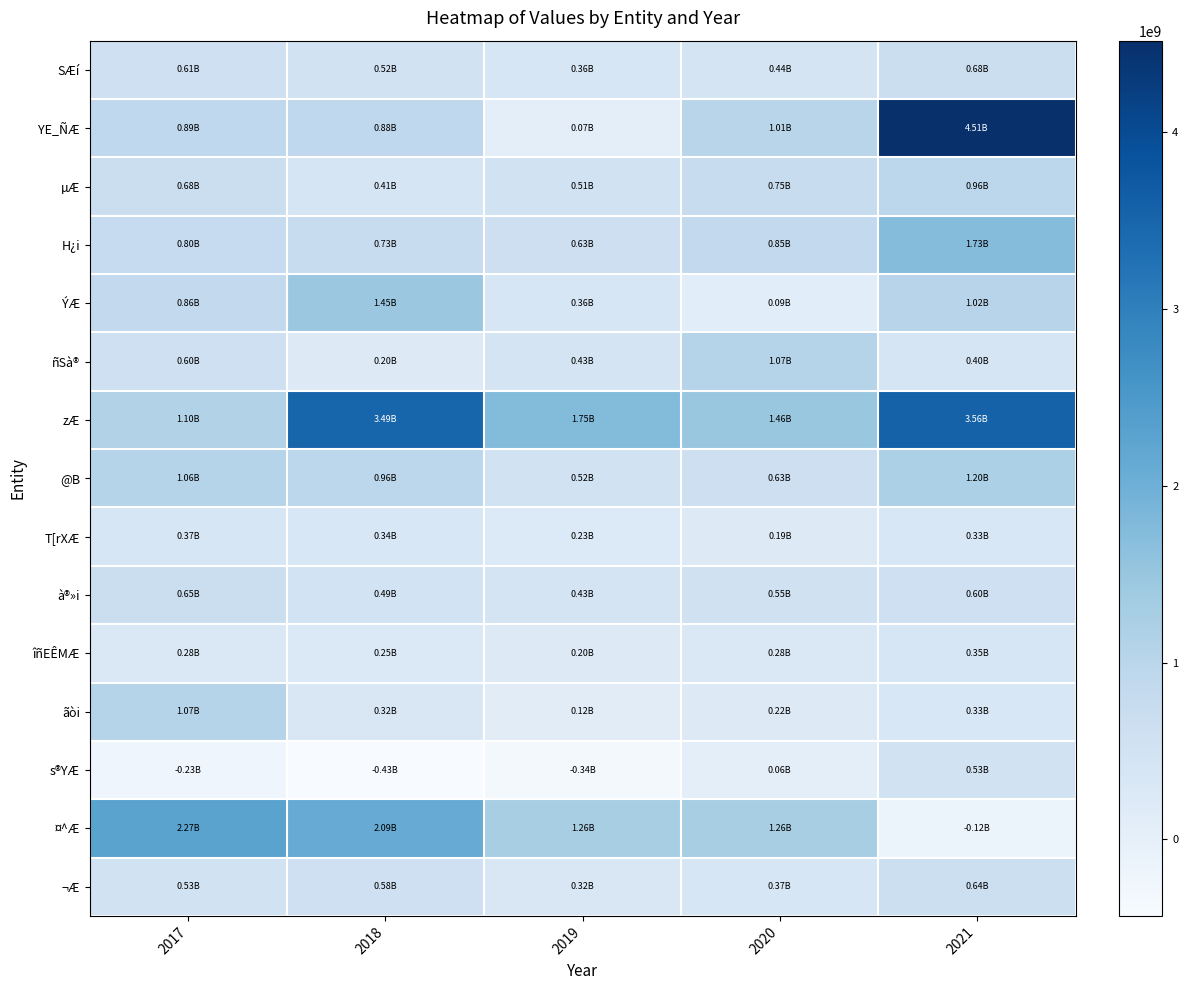

Which series changed the most between 2018 and 2020?

zÆ